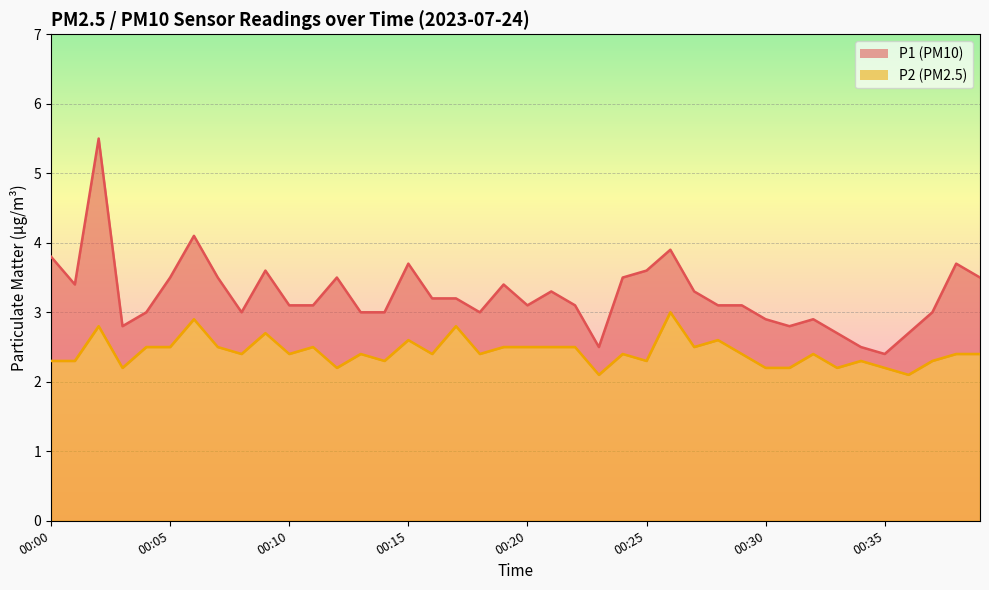

Between 00:23 and 00:34, which series saw the biggest shift?

P2